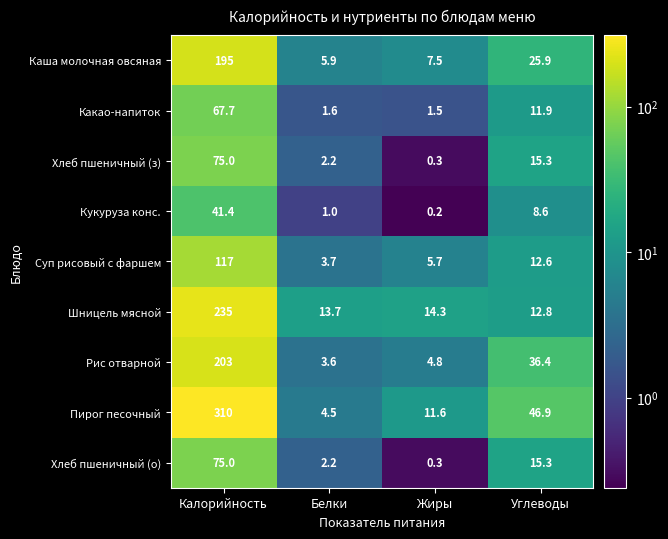

What is the difference between the second highest and second lowest values in the Каша молочная овсяная series?

18.4